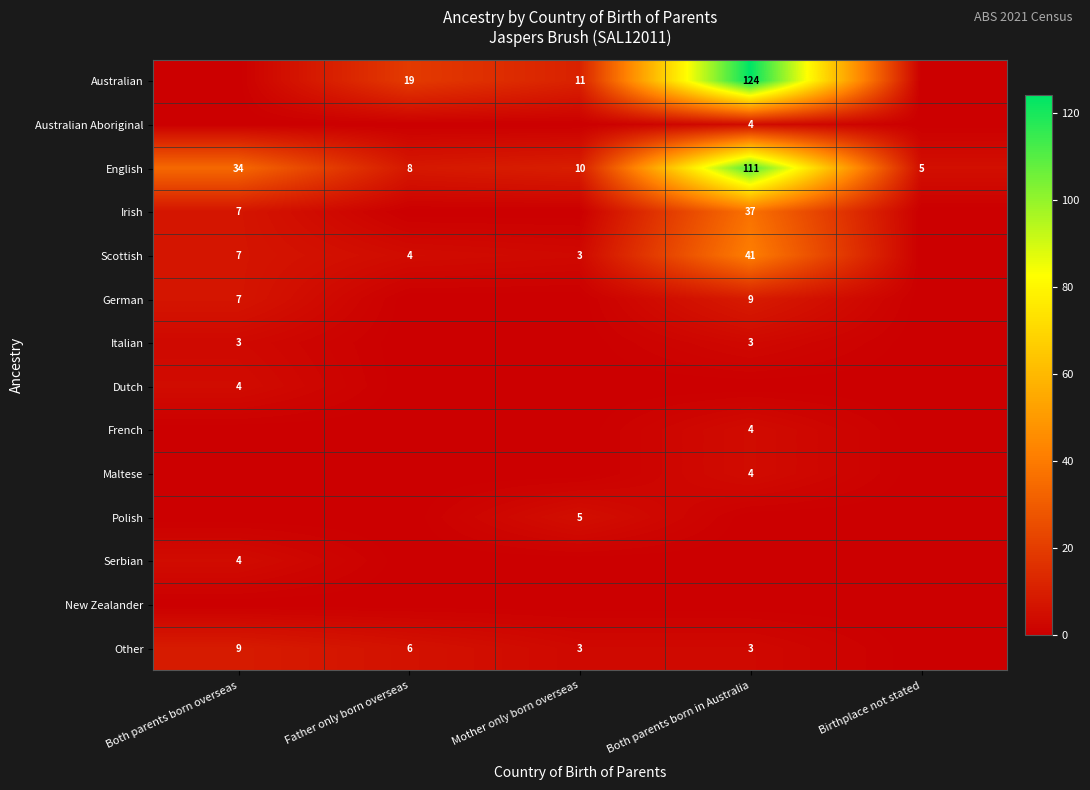

True or false: Maltese has a value of 2 at Both parents born in Australia.

False